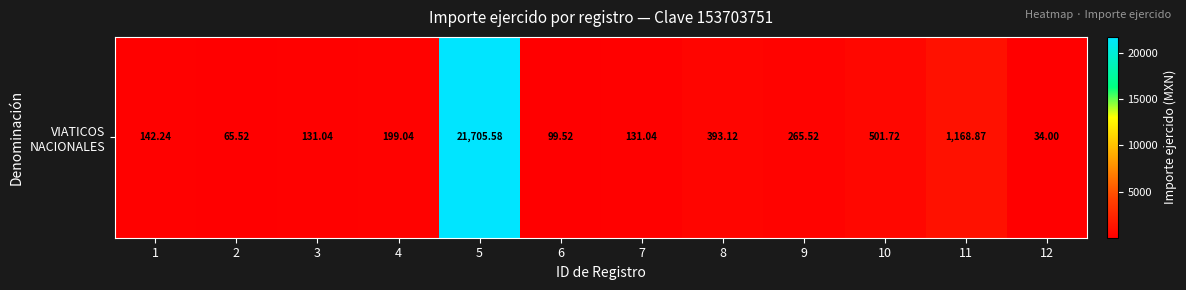

The value at 1 is 221.9. True or false?

False